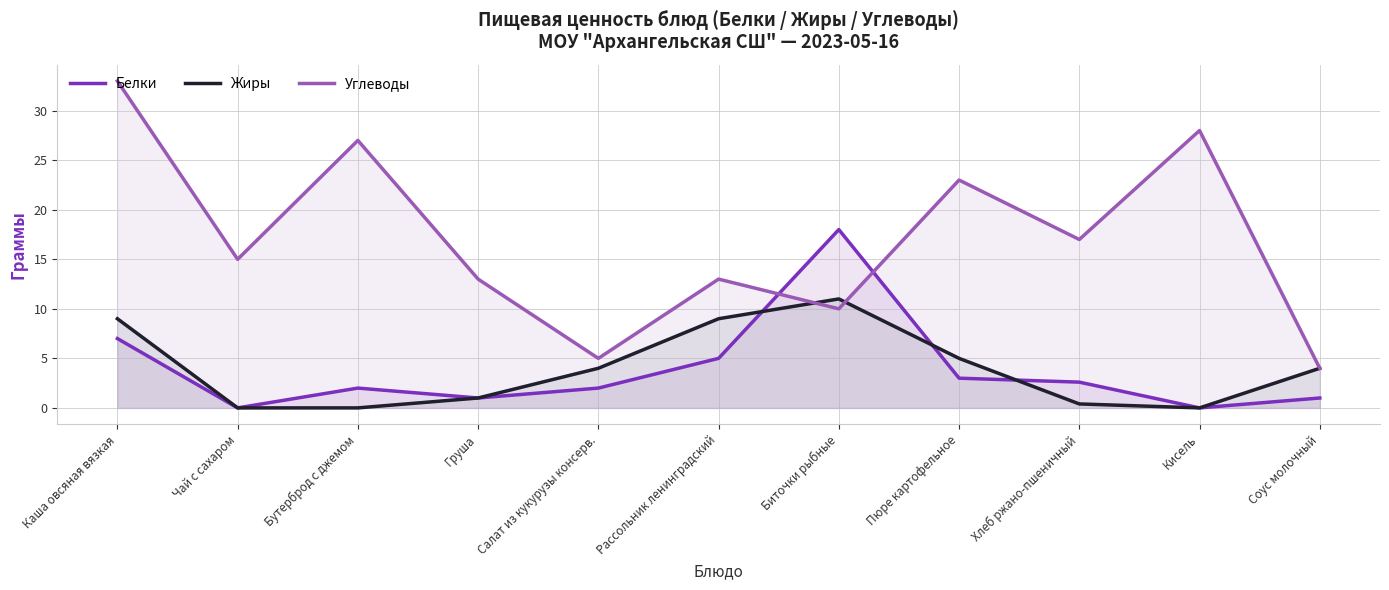

How many values in the Углеводы series are below 15?

5